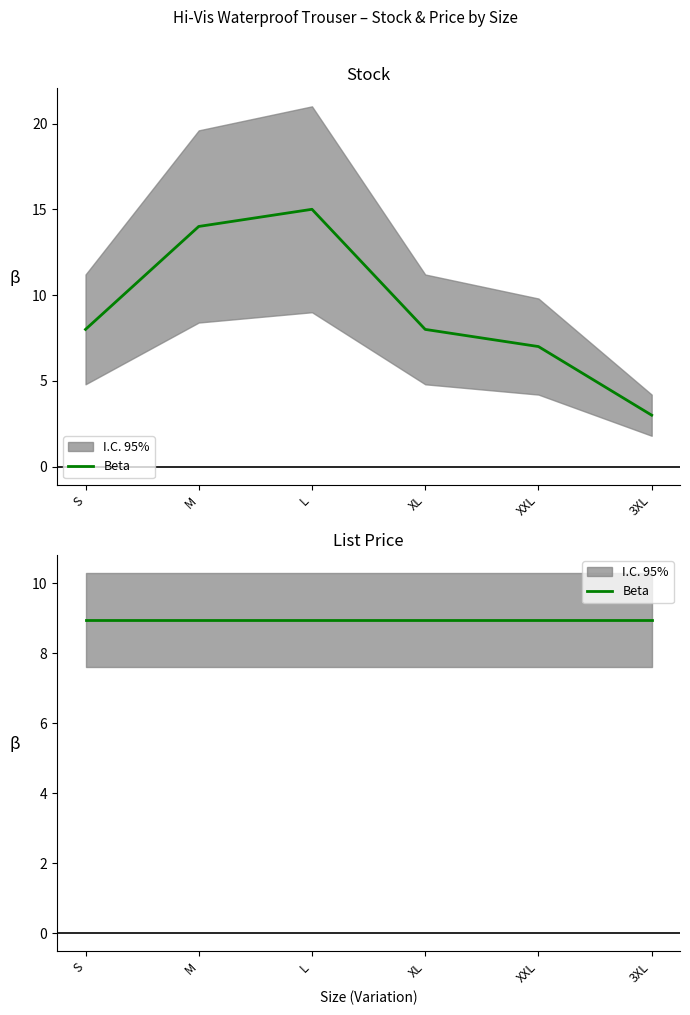

How many values are below 8?

2